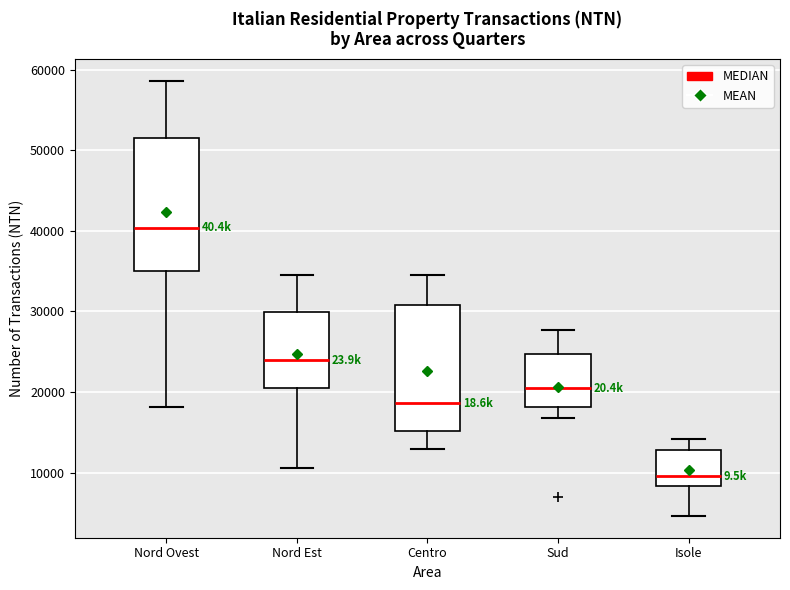

Reading left to right, transcribe this box plot: for each box, give where its median line is, the range the box spans, and where its two whiskers end, as read against the y-axis. The values are not printed on the chart, so give them approximately, as read against the axis.

Nord Ovest: median 40000, box 35000 to 52000, whiskers 18000 to 59000
Nord Est: median 24000, box 20000 to 30000, whiskers 11000 to 34000
Centro: median 19000, box 15000 to 31000, whiskers 13000 to 34000
Sud: median 20000, box 18000 to 25000, whiskers 17000 to 28000
Isole: median 10000, box 8000 to 13000, whiskers 5000 to 14000